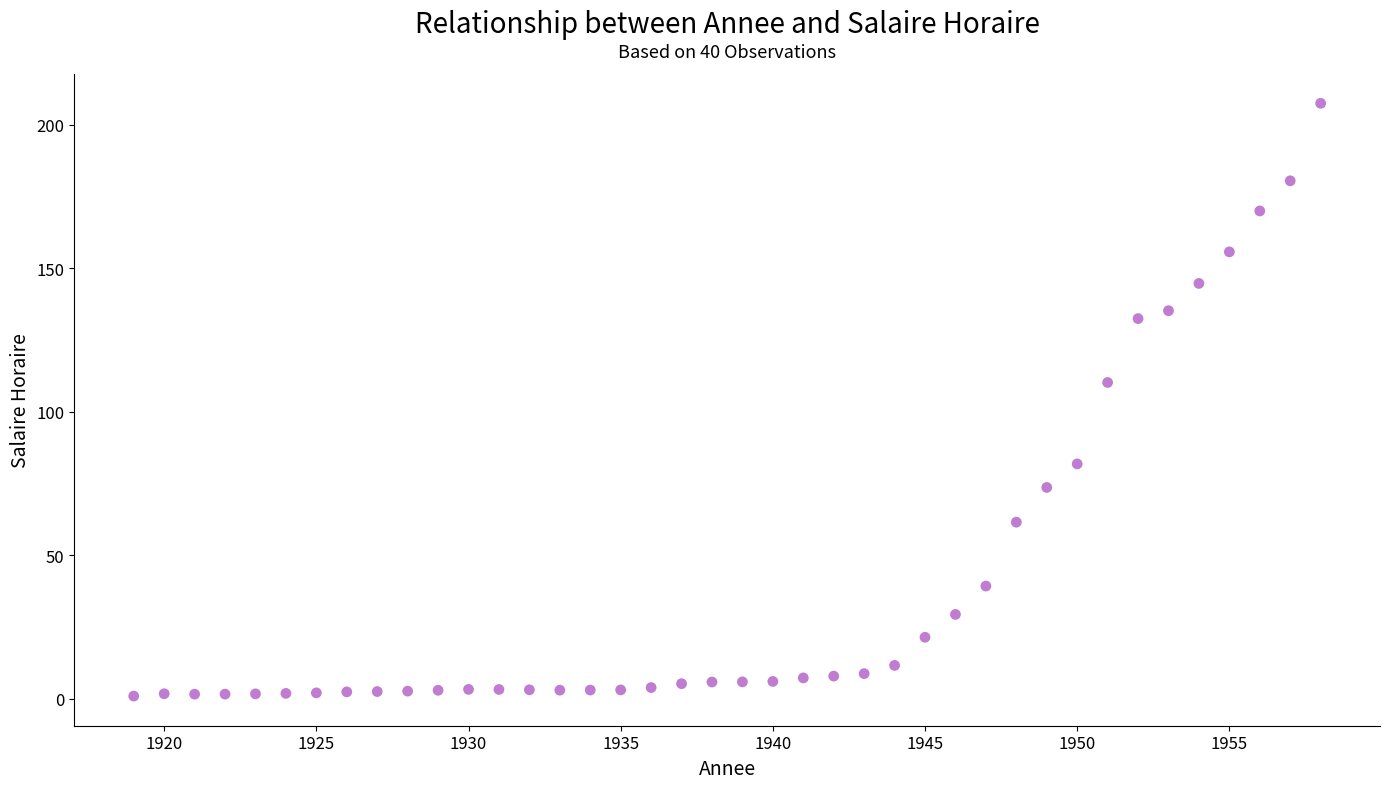

What is the range of Y values (max minus min)?

206.5